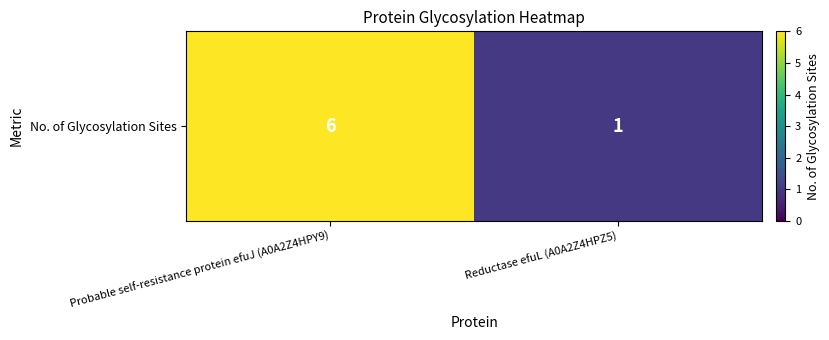

How many categories are shown in the chart?

2